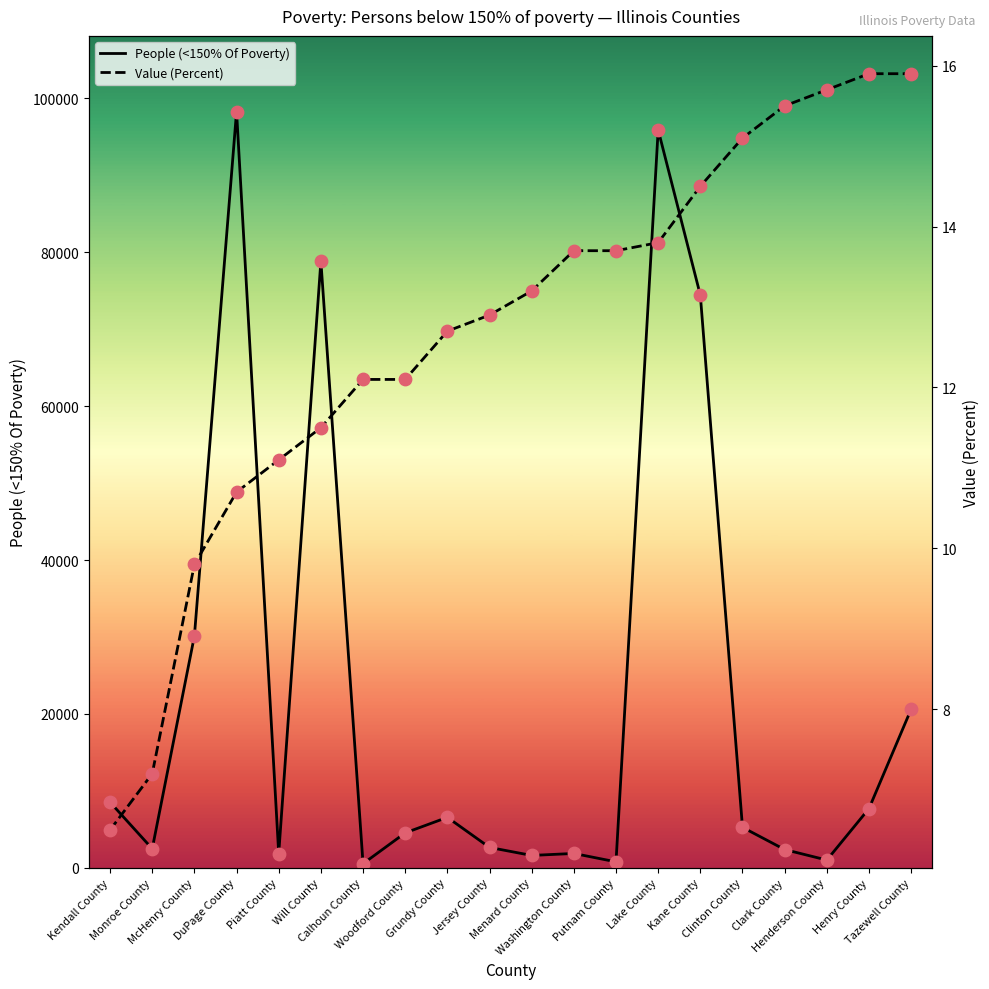

Which series has the largest total across all categories?

People (<150% Of Poverty)